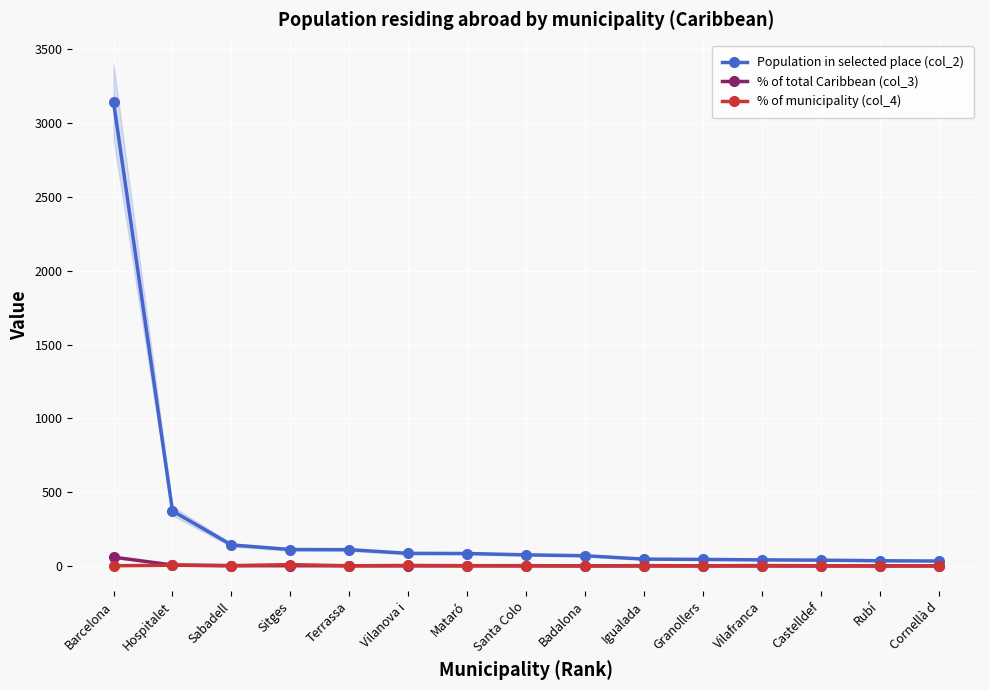

True or false: % of total Caribbean (col_3) has a value of 1.2 at Rubí.

False